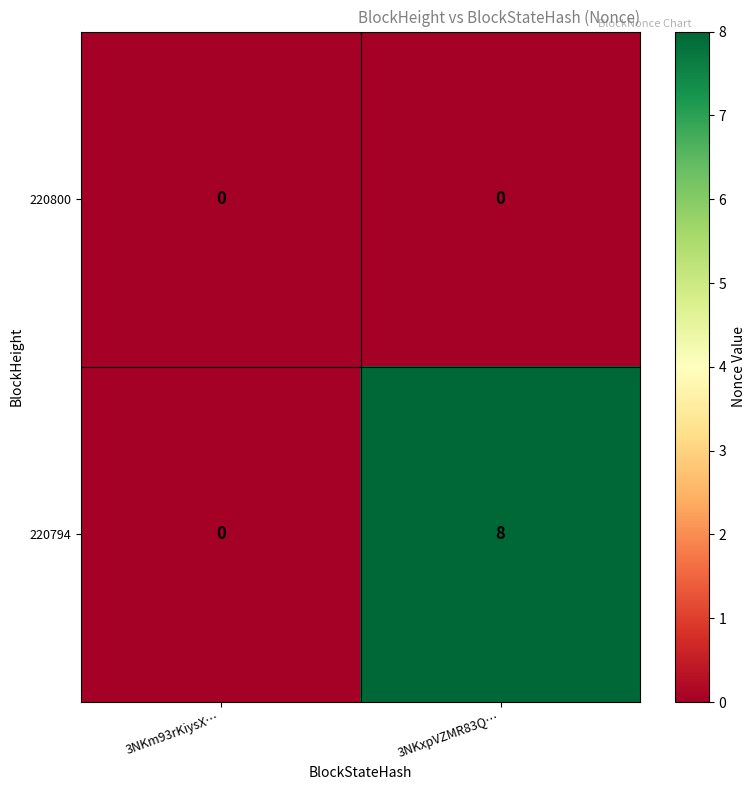

True or false: 220794 has a value of 12 at 3NKxpVZMR83Q….

False